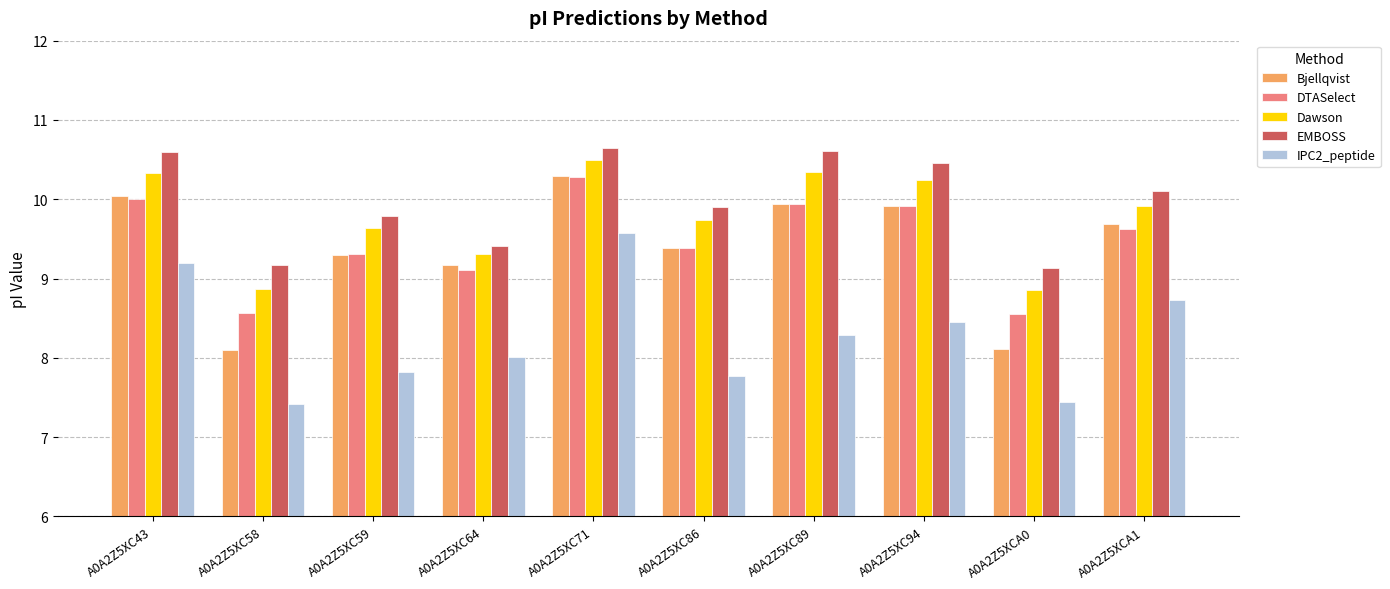

Read the EMBOSS value at A0A2Z5XC86.

9.9